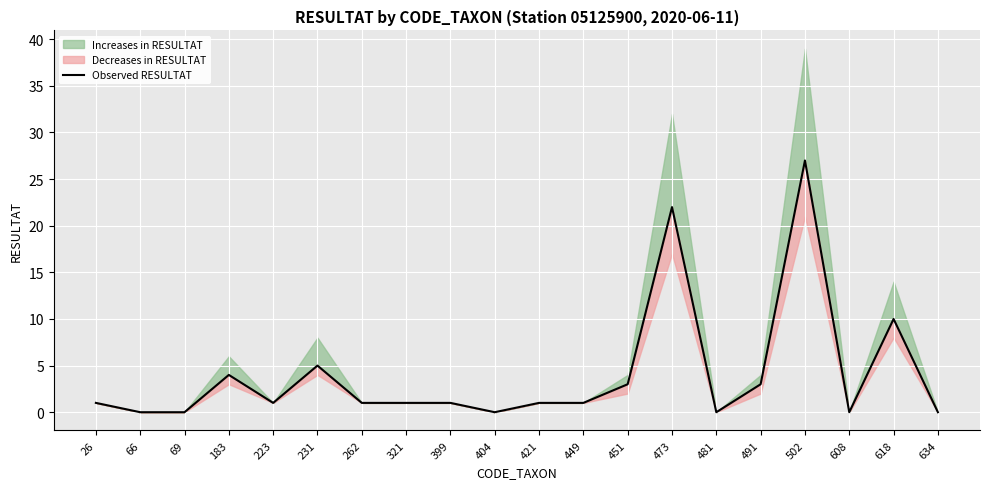

Reading left to right, what are all the values shown in this chart?

1	0	0	4	1	5	1	1	1	0	1	1	3	22	0	3	27	0	10	0